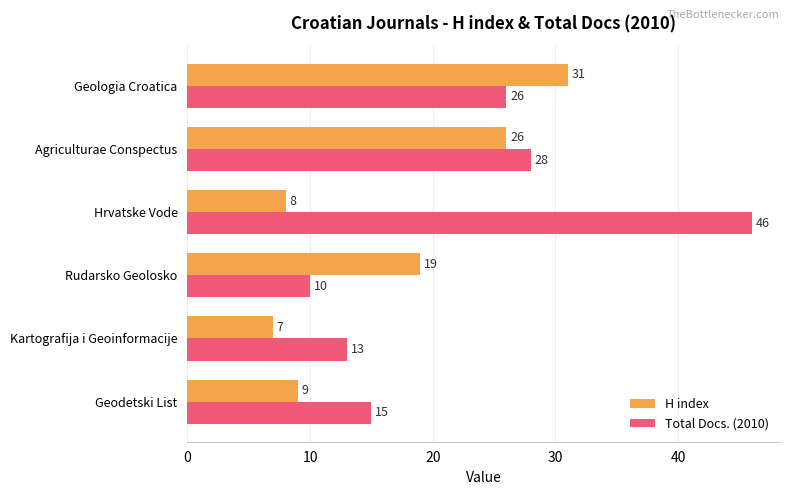

Is the value of Total Docs. (2010) at Kartografija i Geoinformacije greater than the value of H index at Hrvatske Vode?

Yes